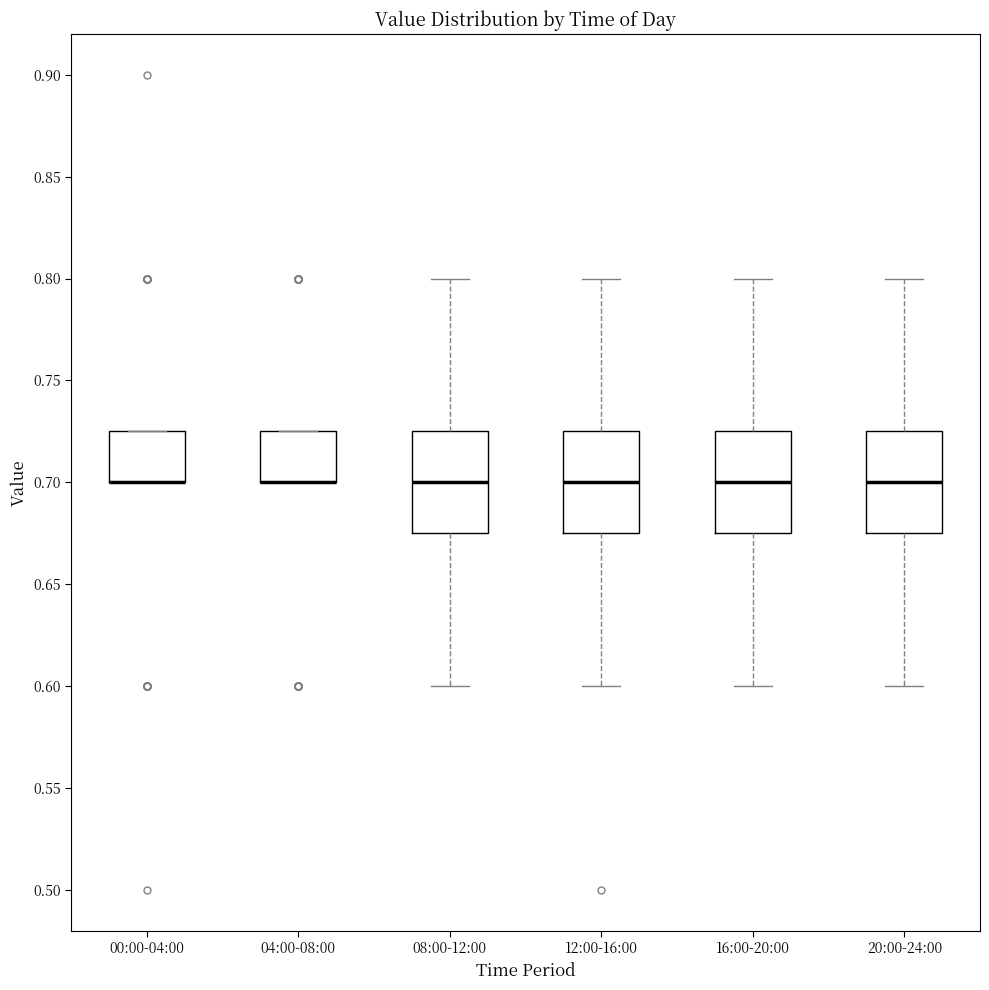

Where does the lower whisker of the box for 12:00-16:00 end on the y-axis? The values are not printed on the chart, so give them approximately, as read against the axis.

0.600